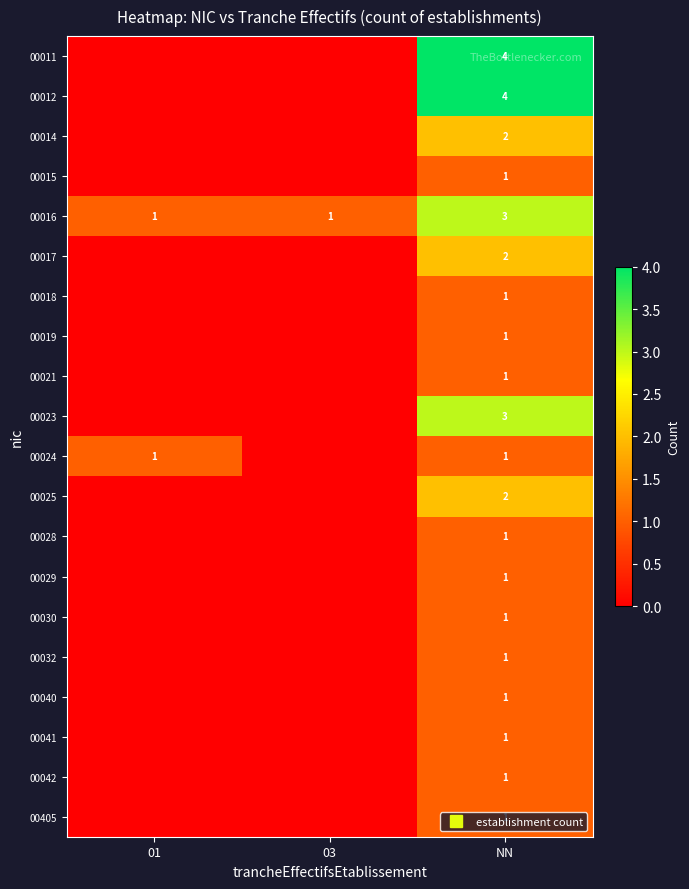

How many data points does each series have?

3